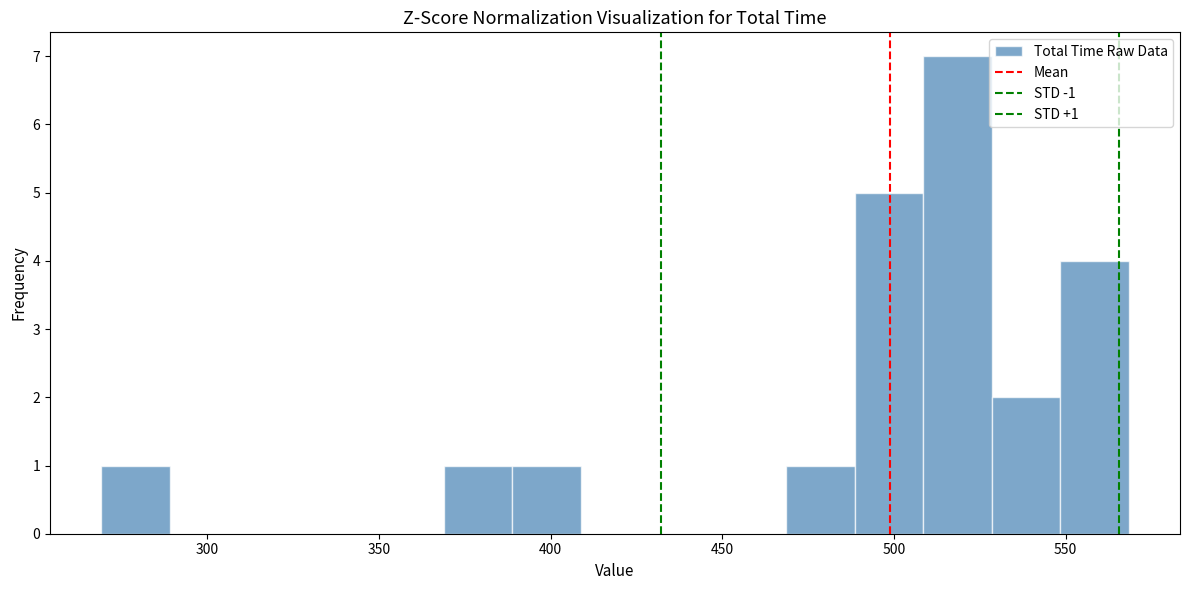

Read against the x-axis, roughly where is the centre of the tallest bar?

520